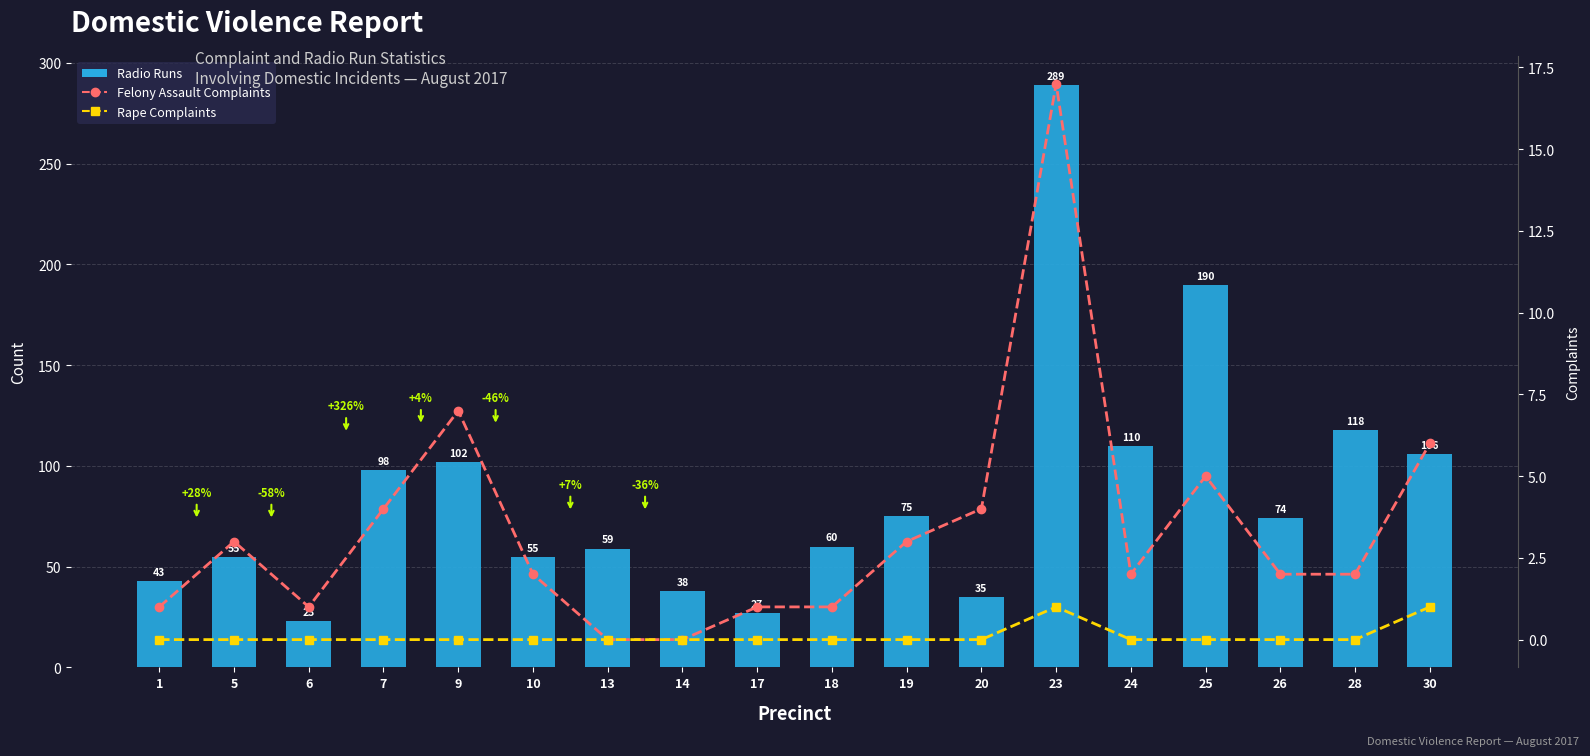

What is the highest value of the Radio Runs series?

289